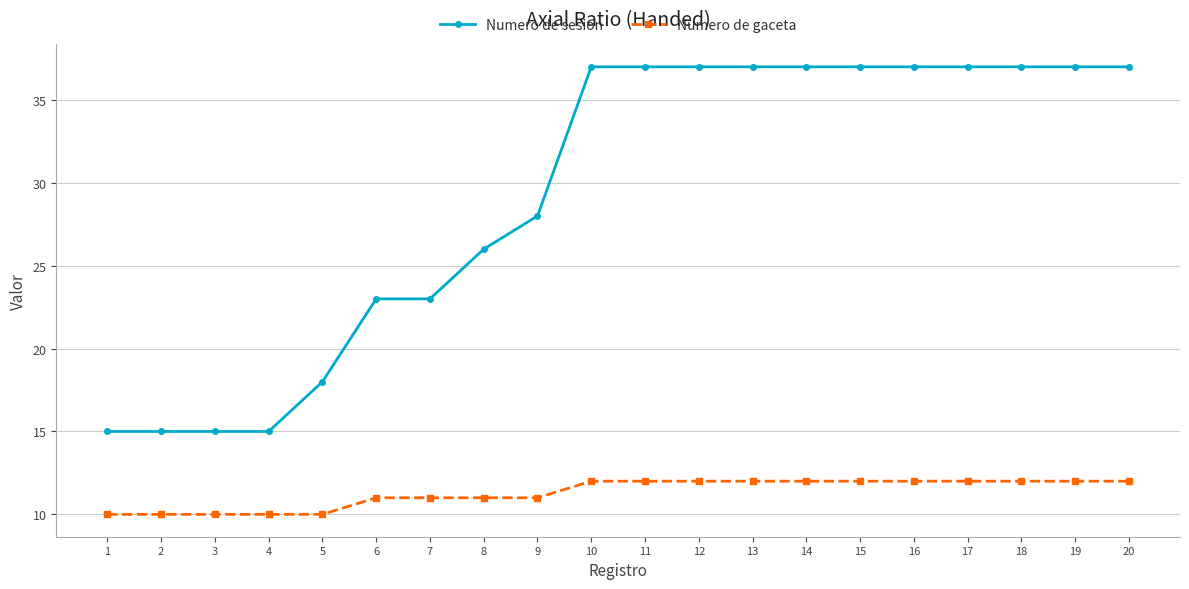

List the series in order of their peak value, lowest first.

Numero de gaceta, Numero de sesion